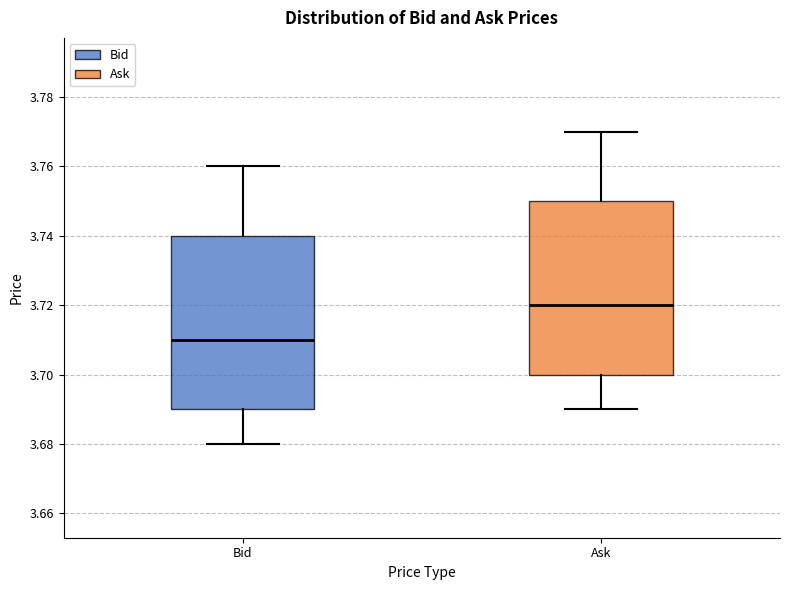

Which box's median line is the highest?

Ask